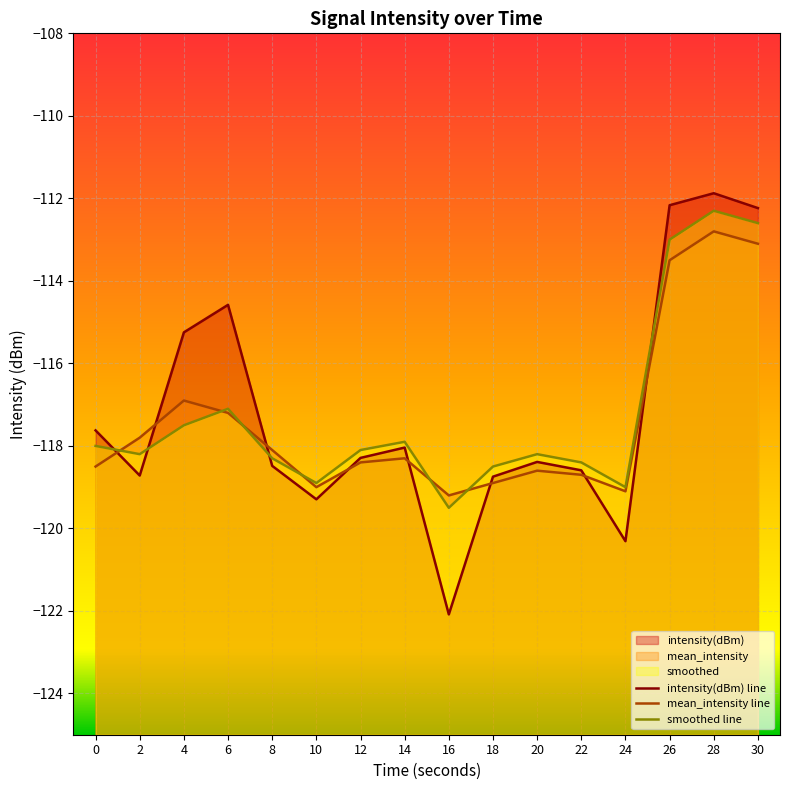

What is the difference between the second highest and minimum values in the smoothed line series?

6.9